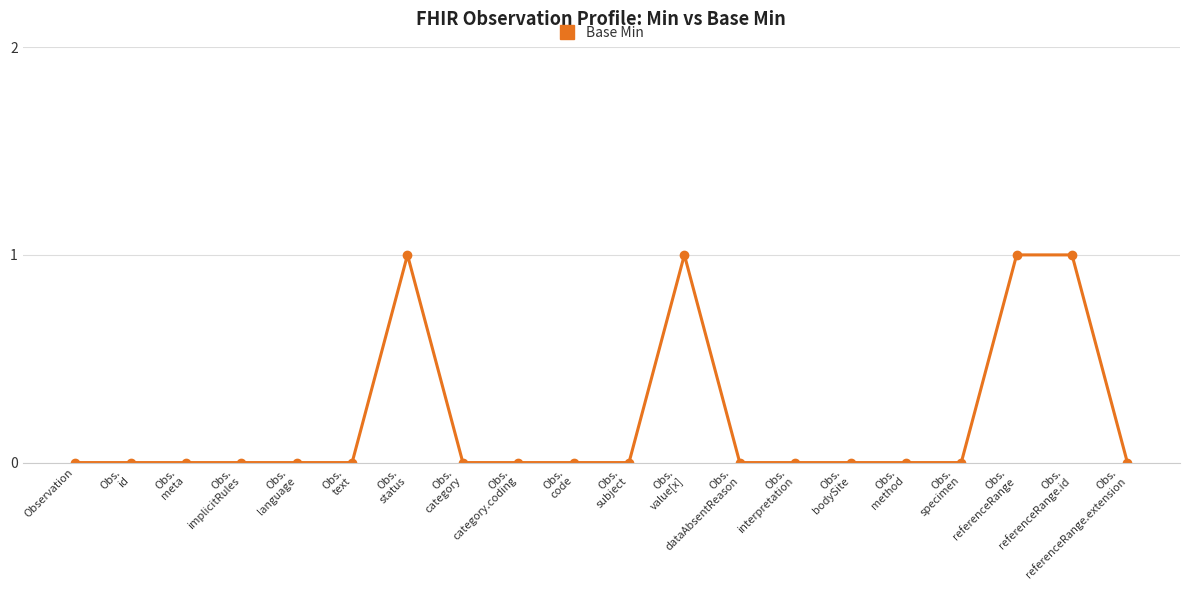

What is the sum of all values?

4